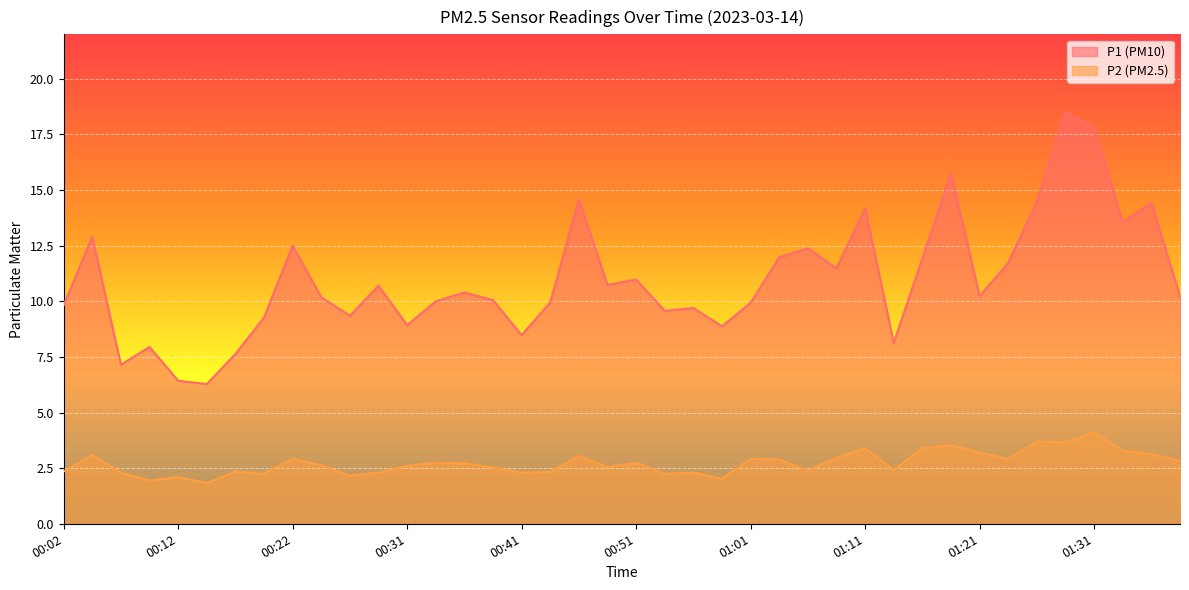

Is the value of P2 at 01:26 greater than the value of P1 at 01:11?

No